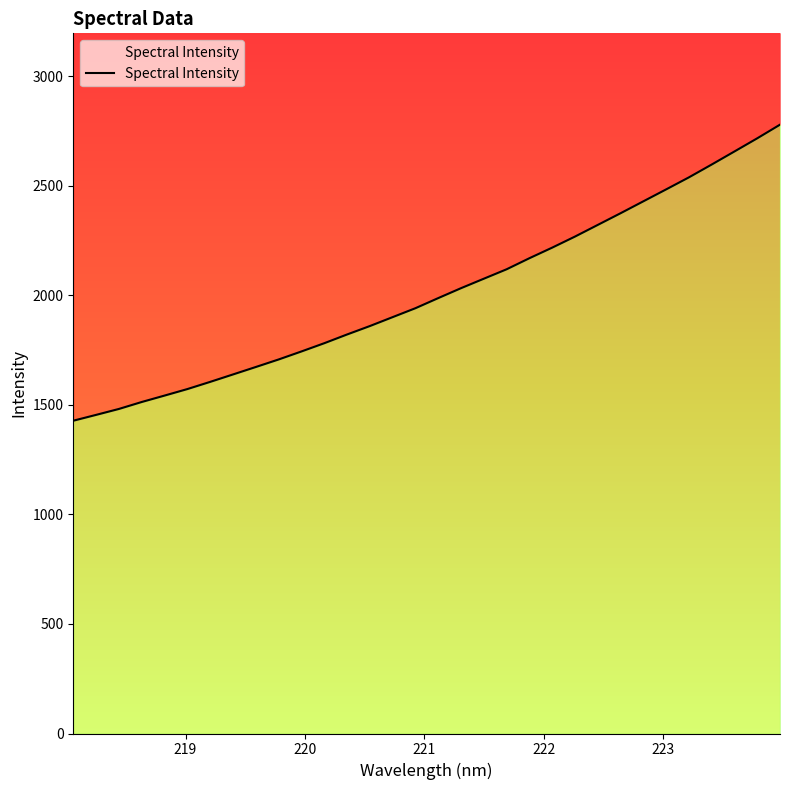

Reading left to right, transcribe all the data shown in this chart.

1427.5	1454.1	1481.2	1512.9	1542.2	1571.9	1604.8	1638.7	1672.7	1707.0	1743.6	1781.2	1821.1	1859.5	1900.3	1941.0	1987.2	2032.4	2075.6	2118.7	2169.2	2217.5	2267.9	2321.1	2374.4	2428.8	2483.2	2538.1	2596.6	2656.2	2716.2	2778.6